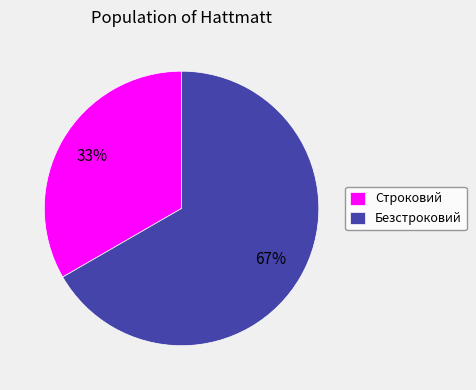

Approximately how many times larger is the value at Строковий compared to Безстроковий?

0.5